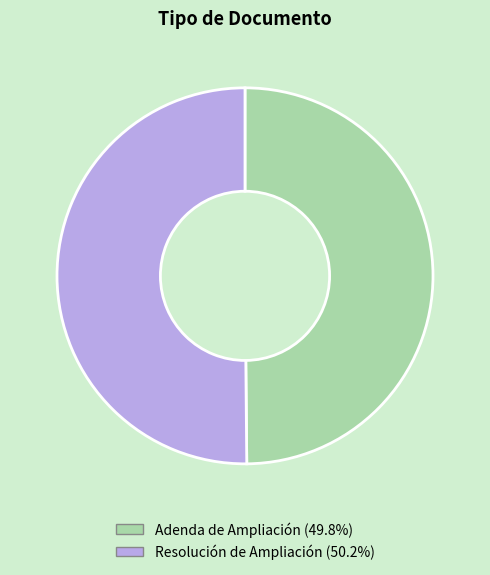

Approximately how many times larger is the value at Resolución de Ampliación compared to Adenda de Ampliación?

1.0